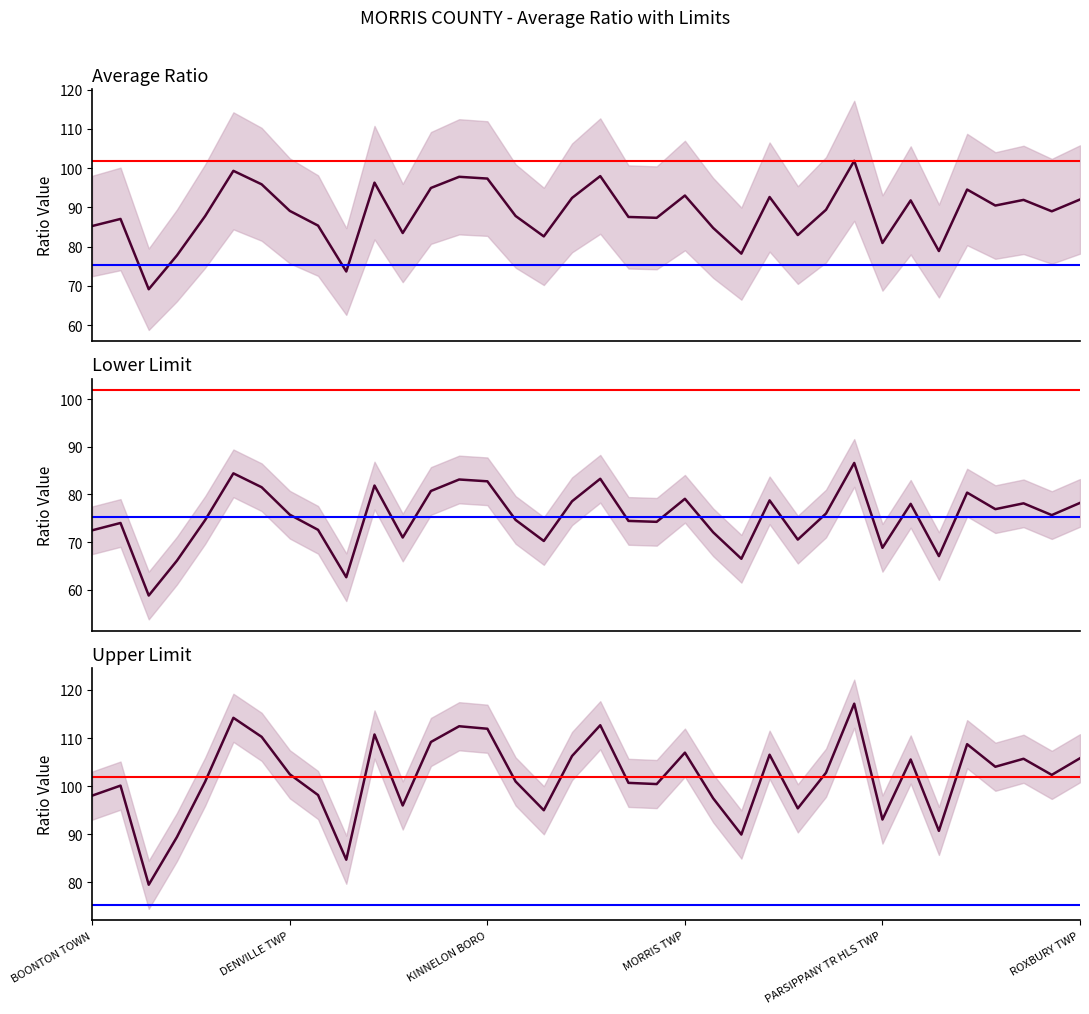

Where is the first local minimum for Lower Limit?

BUTLER BORO